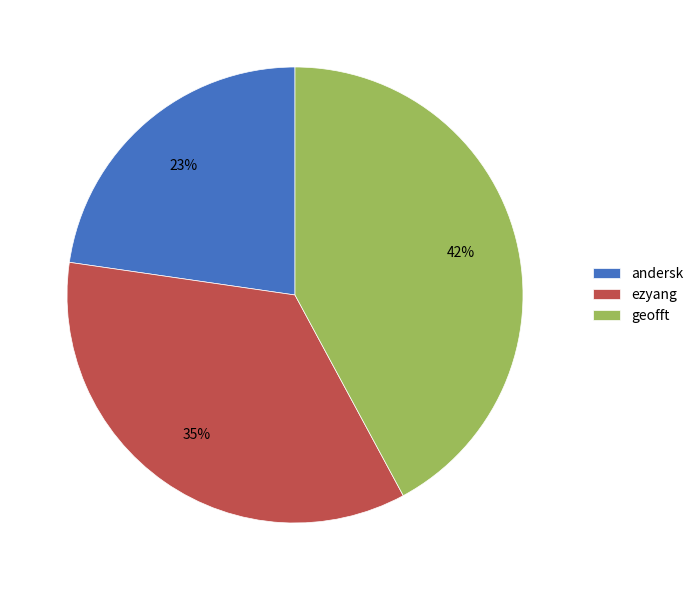

Does geofft represent more than half of the total?

No